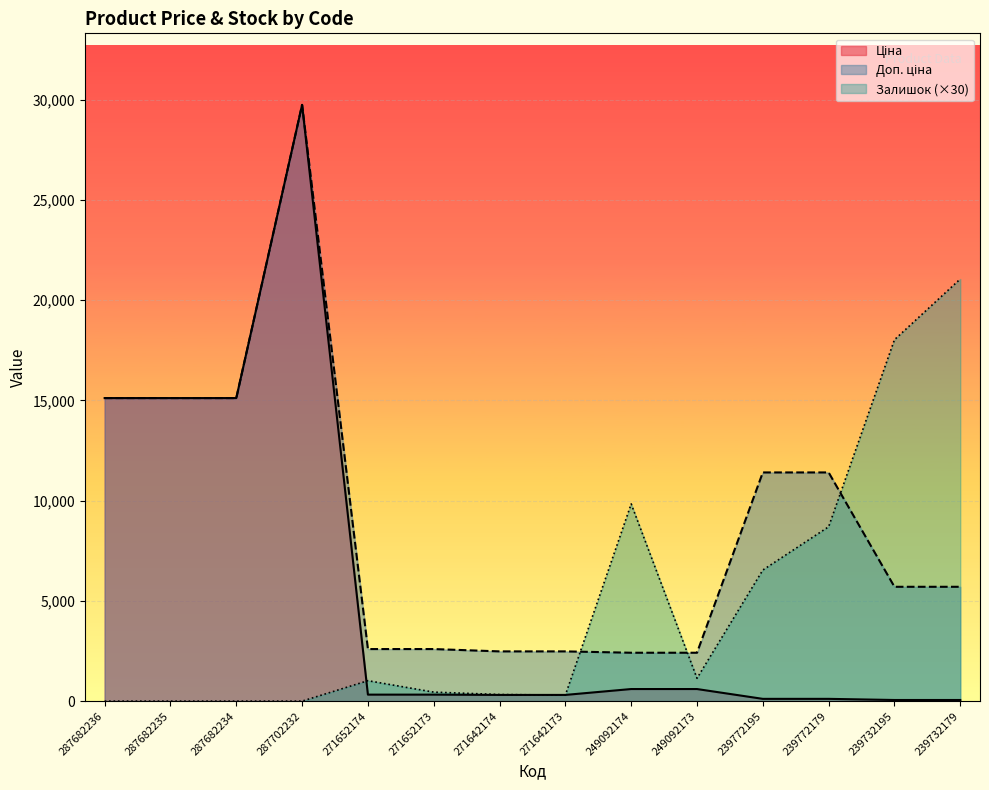

Is it true that Доп. ціна equals 2414.8 at 249092174?

True